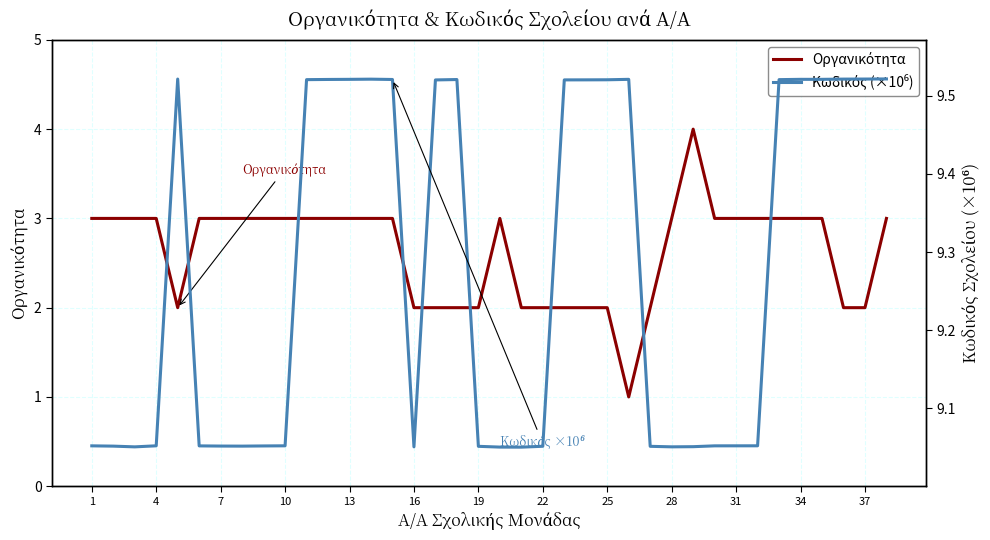

Which series has the largest range (max minus min)?

Οργανικότητα